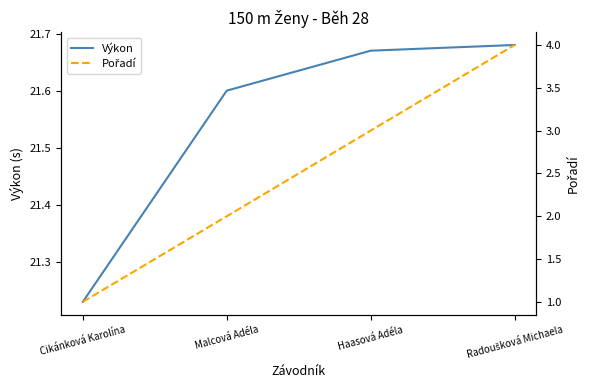

What are all the series names shown in the legend?

Výkon, Pořadí